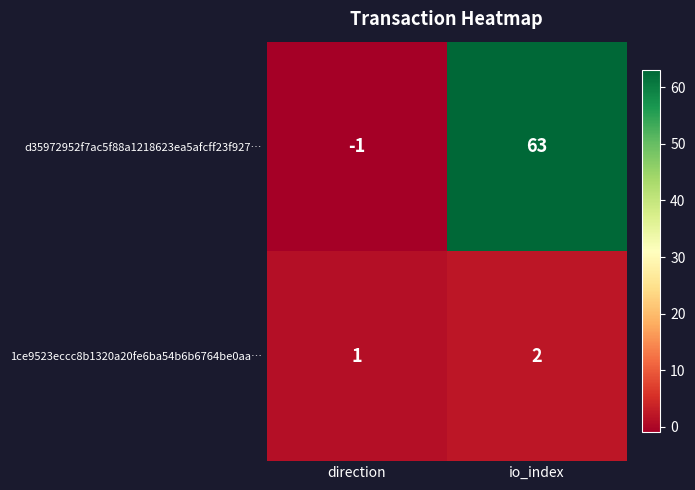

What is the maximum value shown in the chart?

63